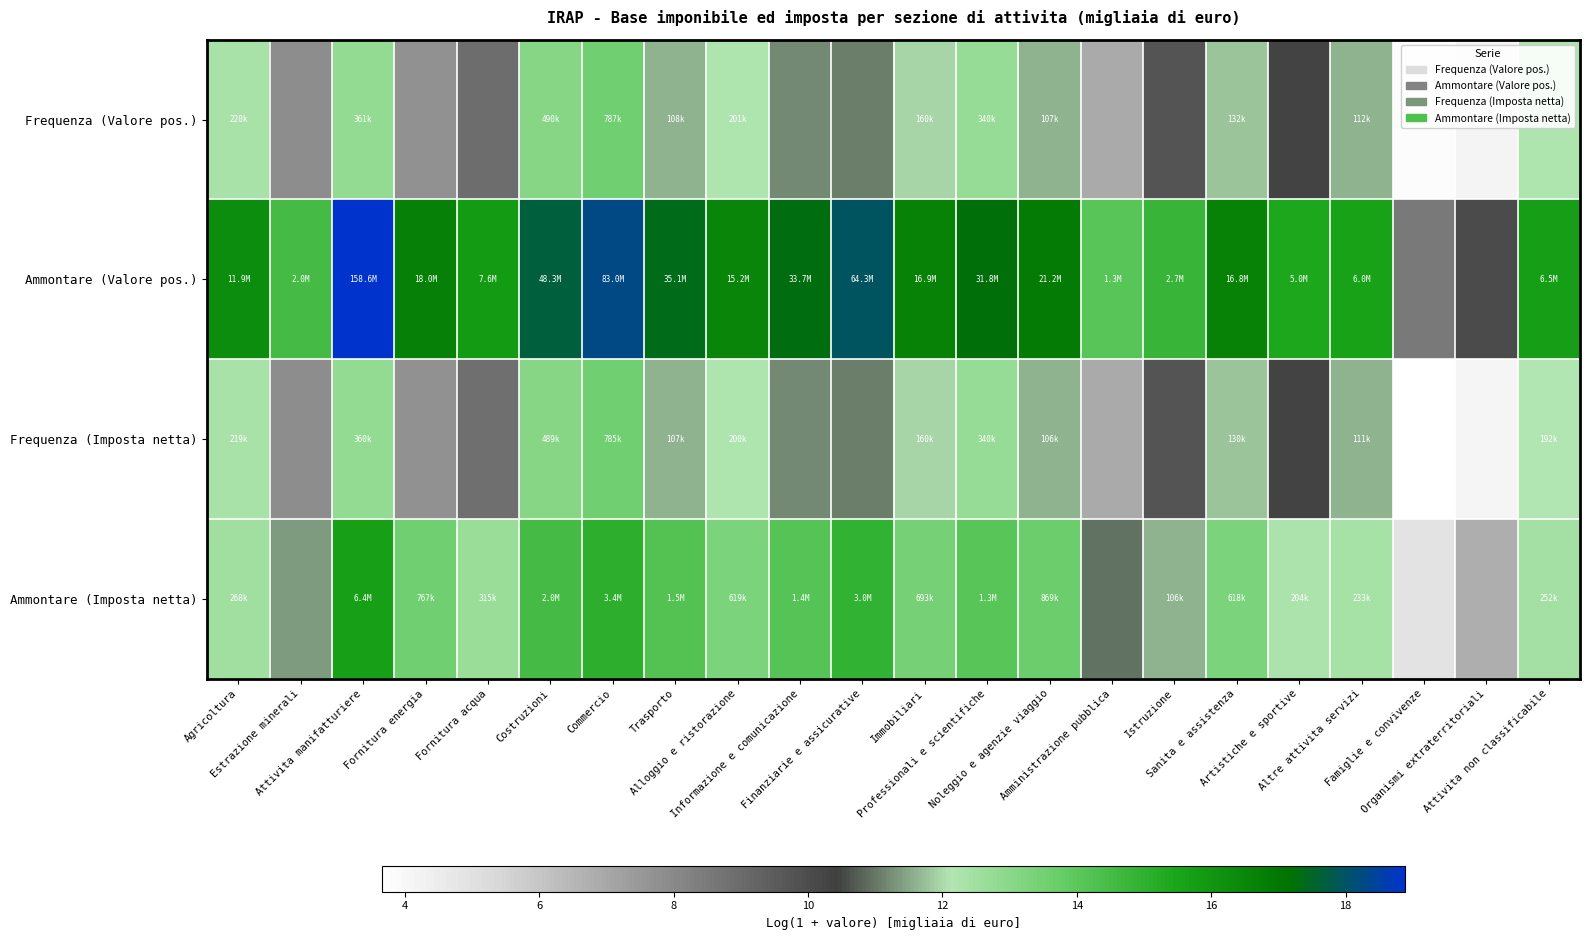

At how many categories does at least one series exceed 17?

7